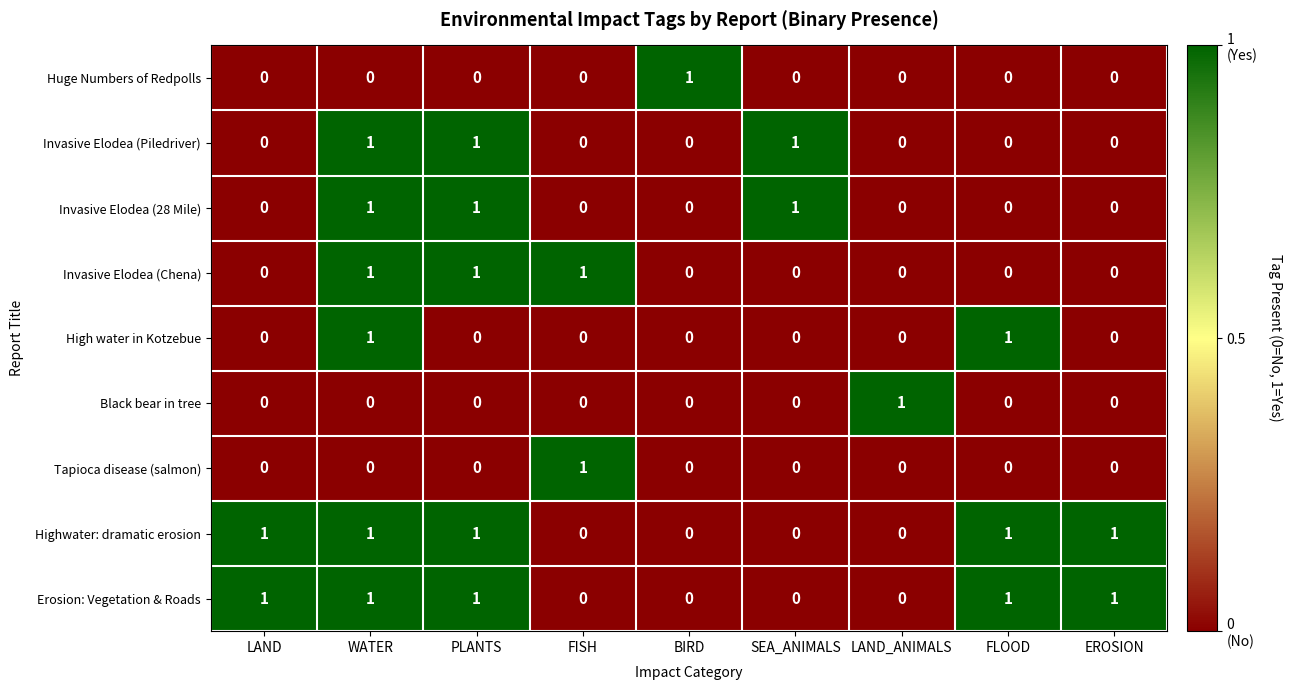

The Highwater: dramatic erosion series shows 2 at EROSION. True or false?

False